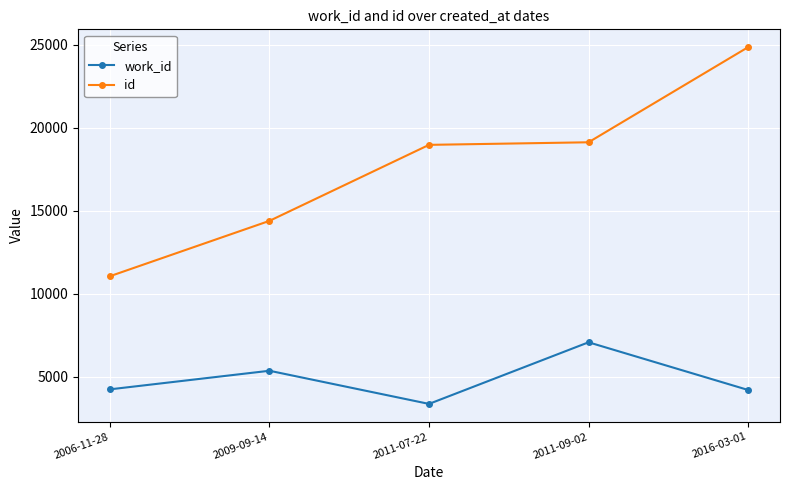

How many interior local valleys does the work_id series have?

1